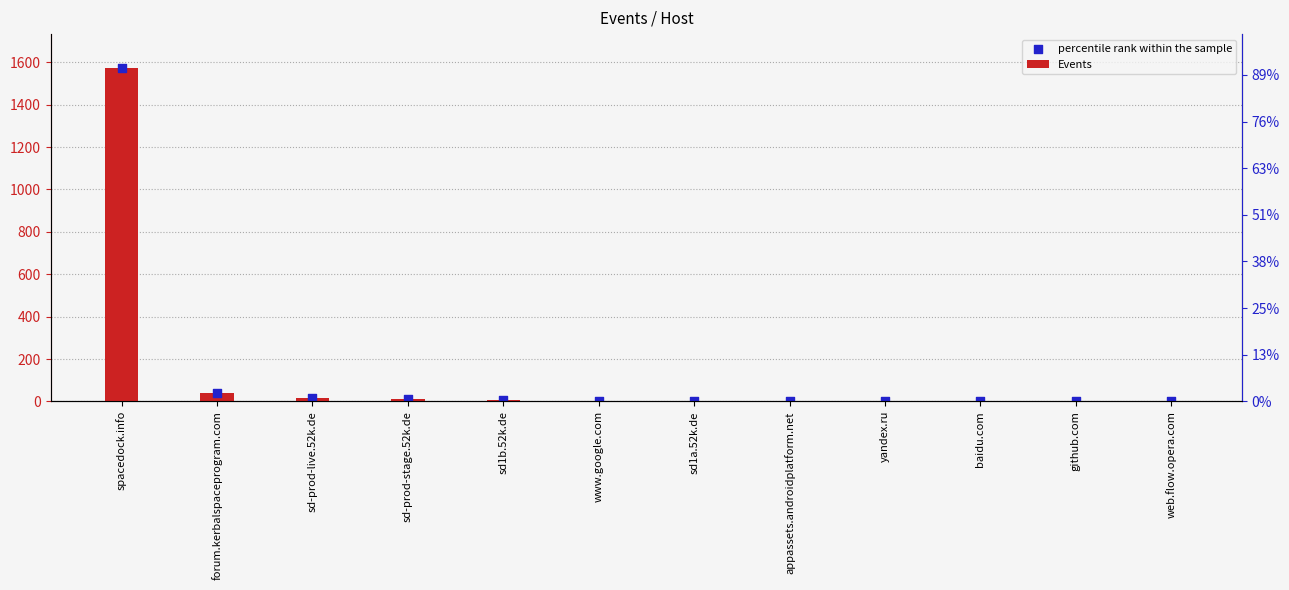

Which series contains the lowest Y value?

Events